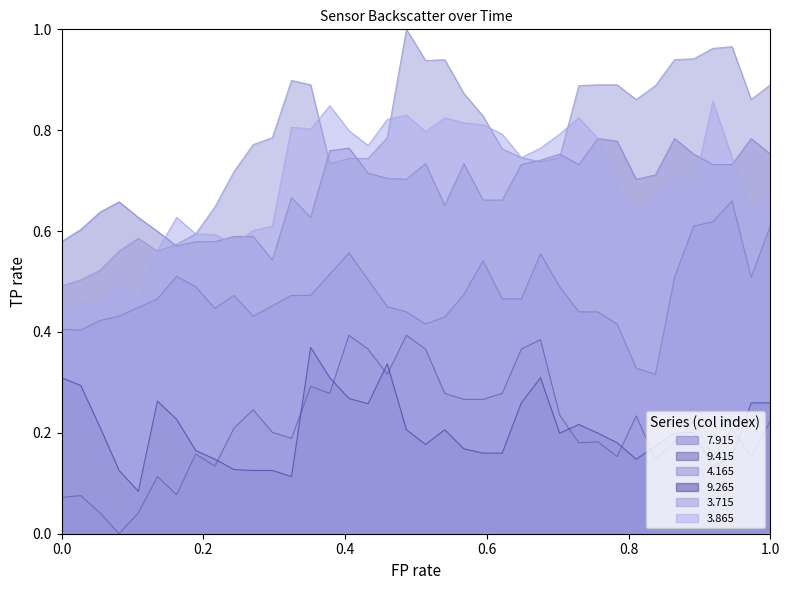

True or false: 9.415 and 4.165 intersect in this chart.

False